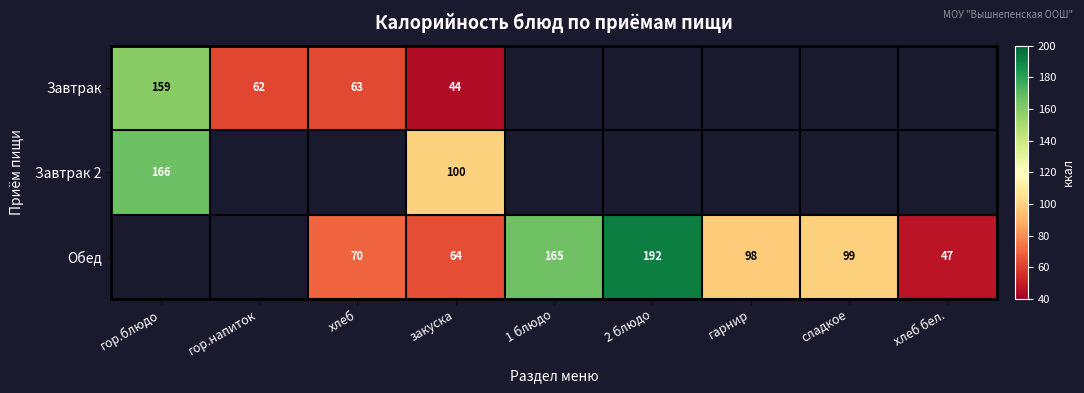

True or false: Обед has a value of 110 at закуска.

False